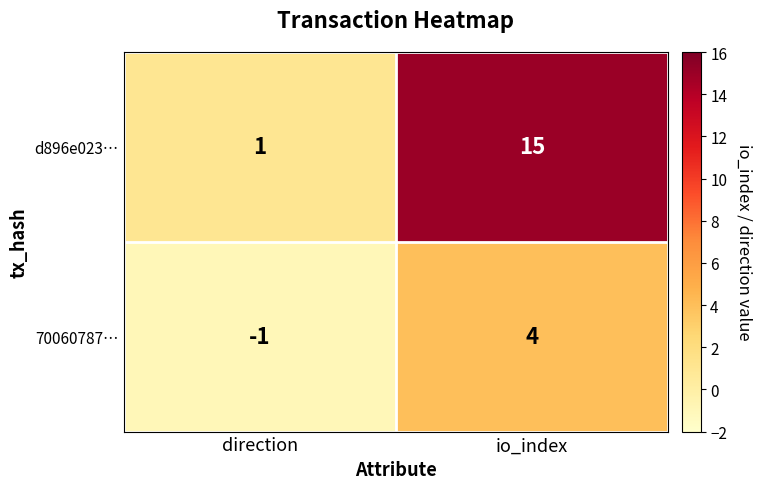

List the series in order of their overall mean, highest first.

d896e023…, 70060787…